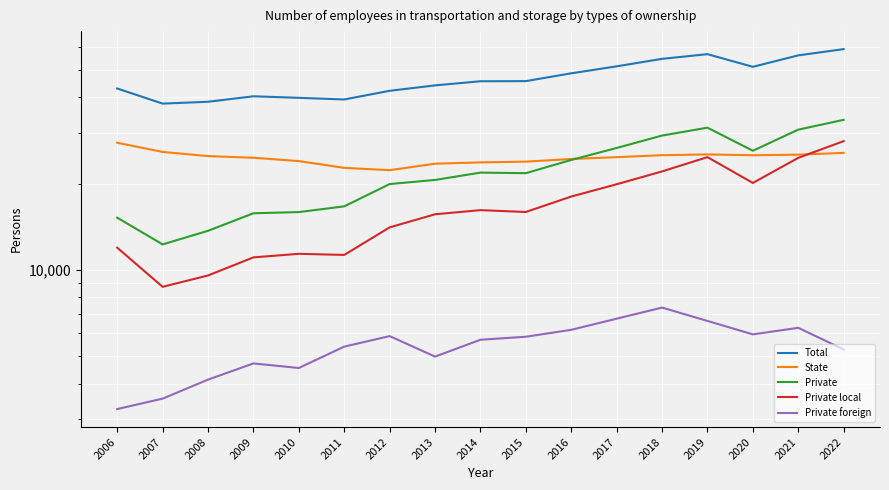

Is it true that Private equals 5664.9 at 2007?

False